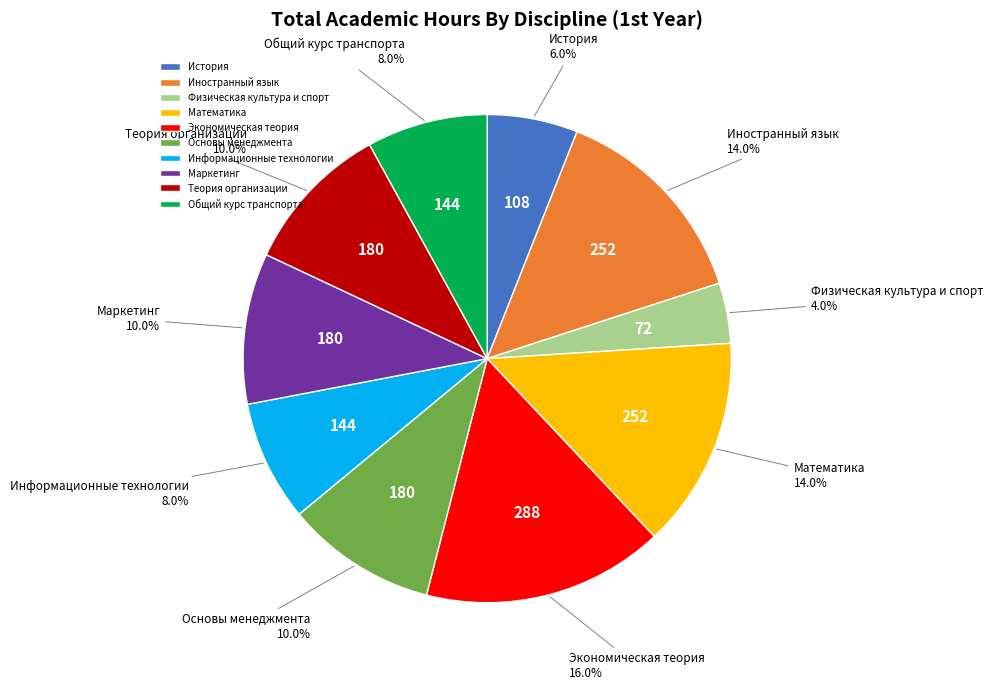

Is it true that Информационные технологии is 23% of the pie?

False